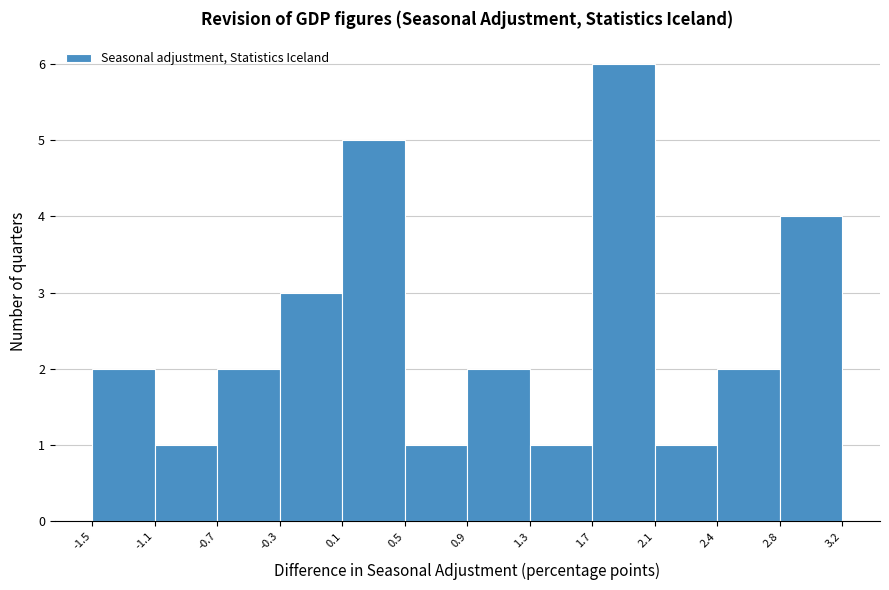

Reading left to right, transcribe this chart: for each bar, give the range it covers on the x-axis and its height. The values are not printed on the chart, so give them approximately, as read against the axis.

-1.5 to -1.1: 2
-1.1 to -0.7: 1
-0.7 to -0.3: 2
-0.3 to 0.1: 3
0.1 to 0.5: 5
0.5 to 0.9: 1
0.9 to 1.3: 2
1.3 to 1.7: 1
1.7 to 2.1: 6
2.1 to 2.4: 1
2.4 to 2.8: 2
2.8 to 3.2: 4